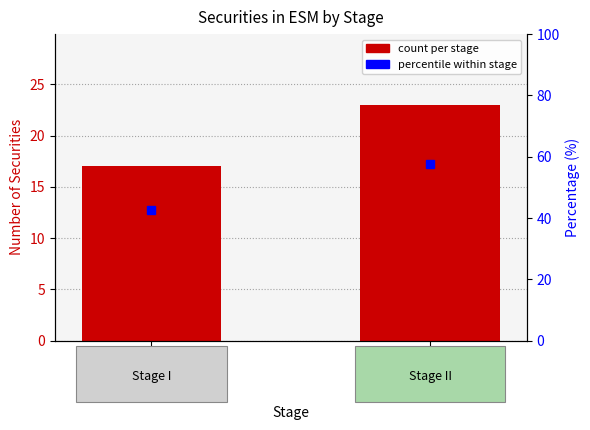

How many data points are less than 23?

1